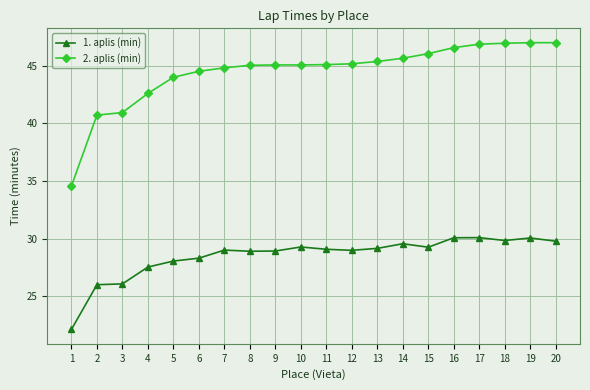

What is the approximate value of 1. aplis (min) at 10?

29.3